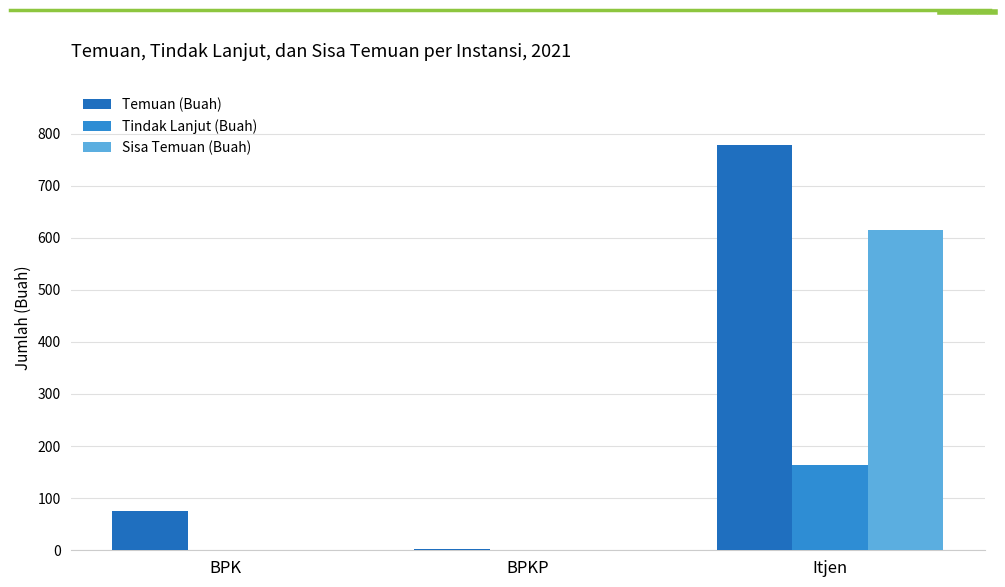

What value does the Temuan (Buah) series have at Itjen, to the nearest 10?

780